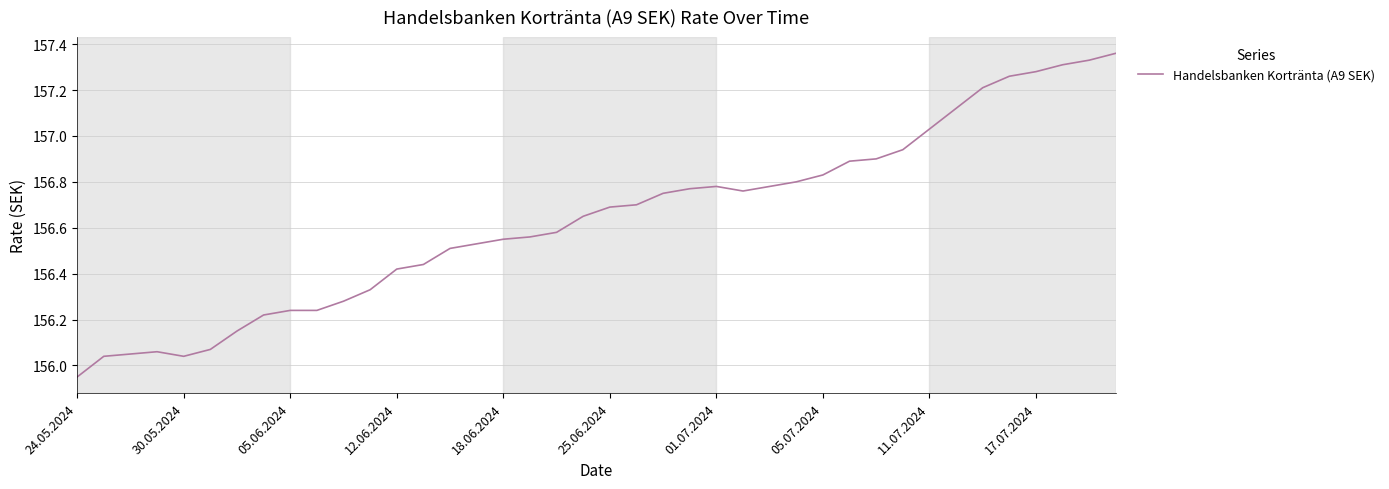

What is the difference between the maximum and minimum values?

1.4